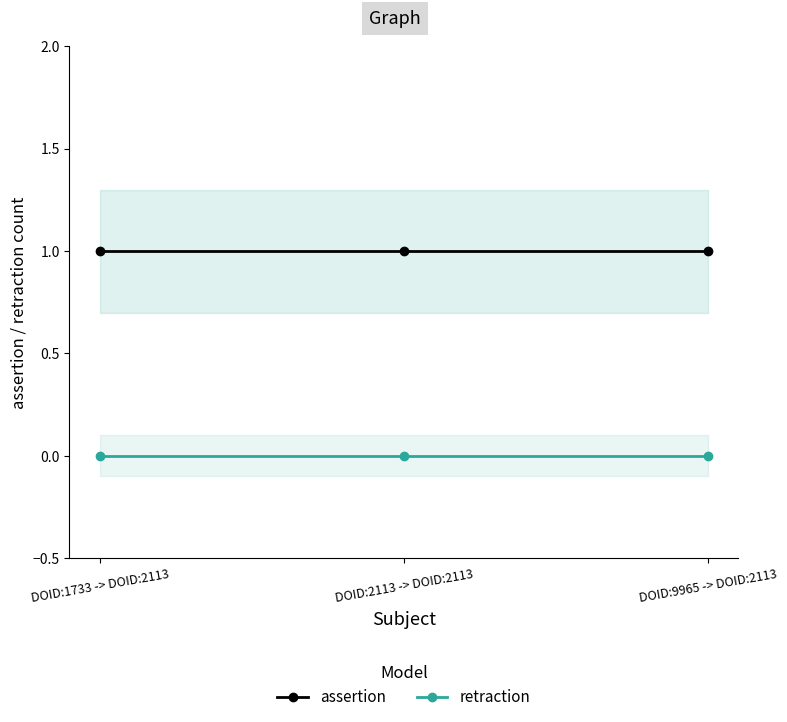

What is the spread (max minus min) of values at DOID:2113 -> DOID:2113?

1